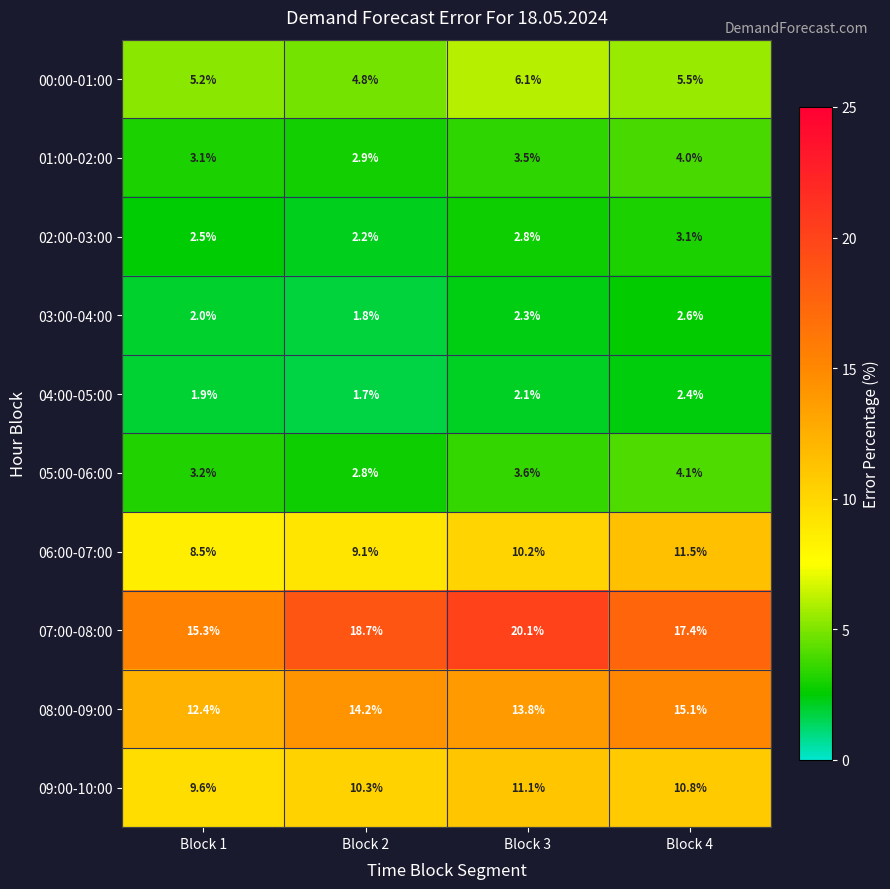

At how many categories does at least one series exceed 18?

2